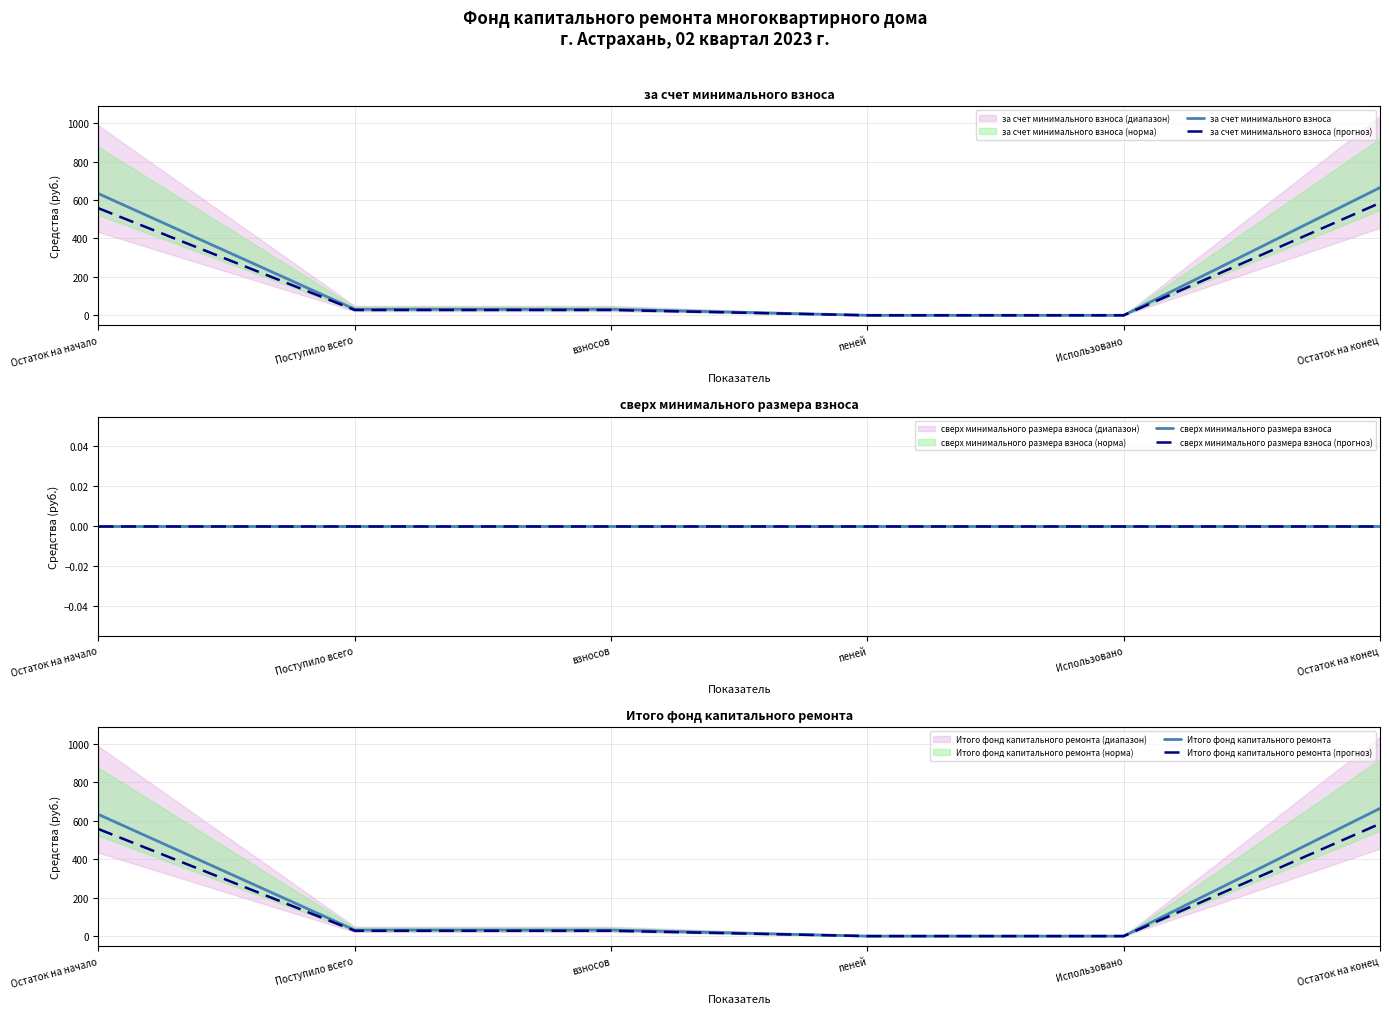

At how many categories does at least one series exceed 201?

2